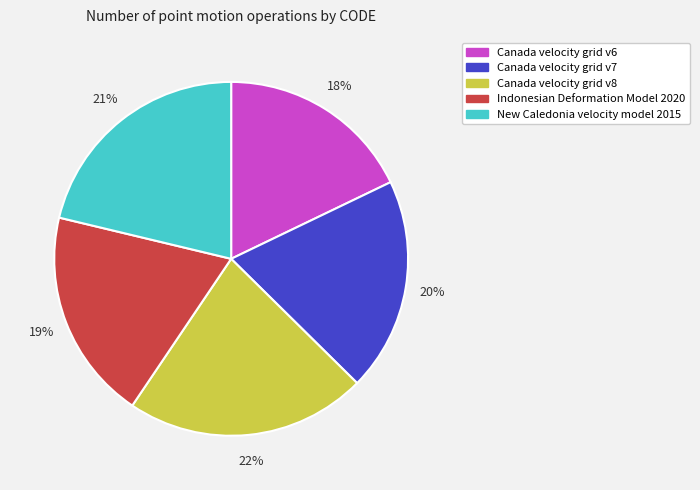

Count the number of slices in the pie.

5